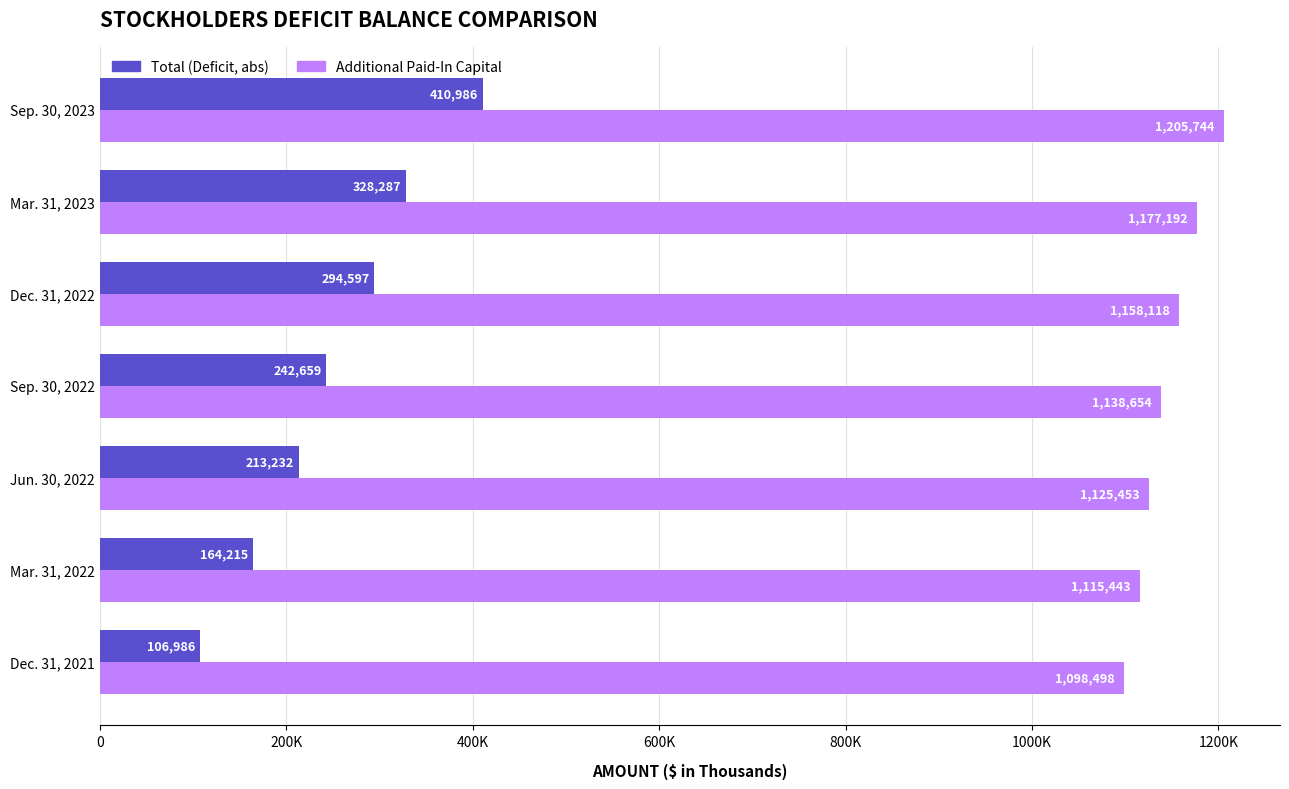

How many groups of bars are there?

7